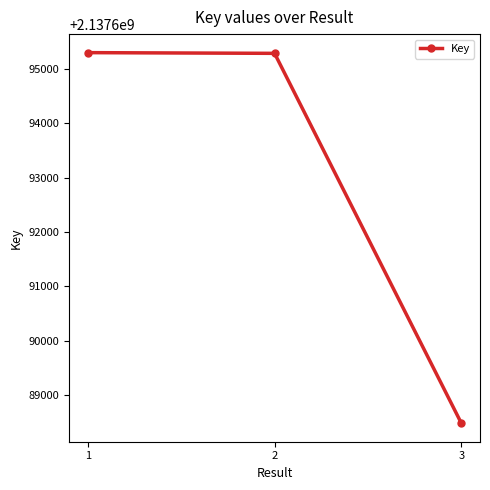

What is the approximate value at 1?

2137695302